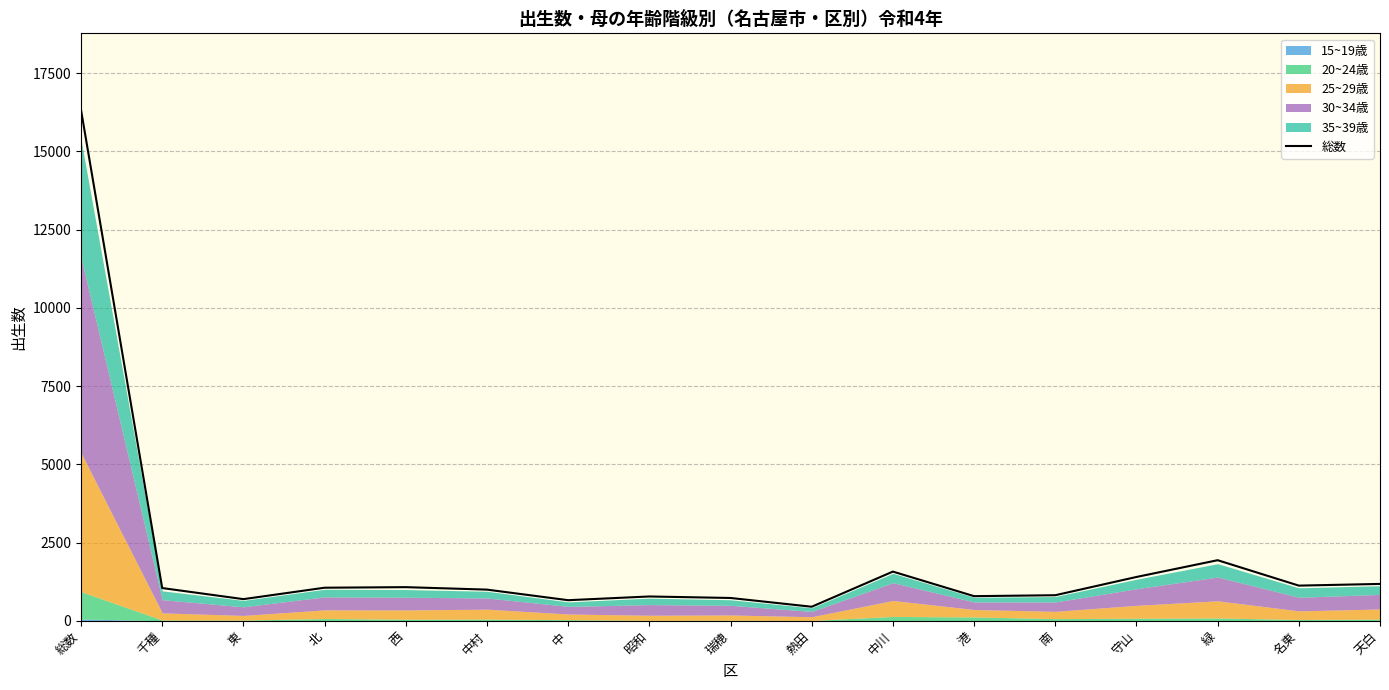

What is the difference between the maximum and minimum values?

15874